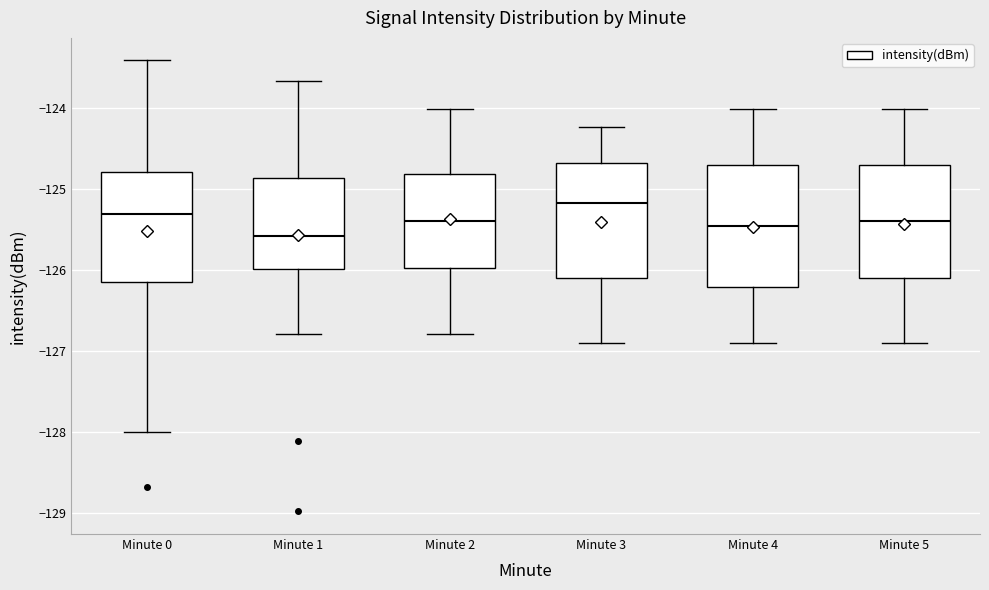

Where does the median line of the box for Minute 4 sit on the y-axis? The values are not printed on the chart, so give them approximately, as read against the axis.

-125.5